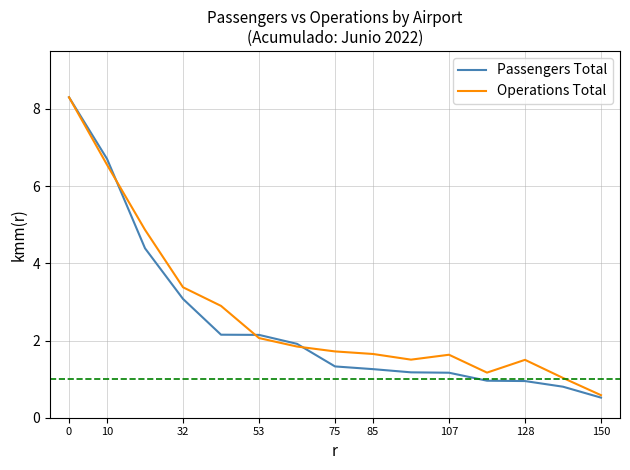

What is the greatest value displayed?

8.3